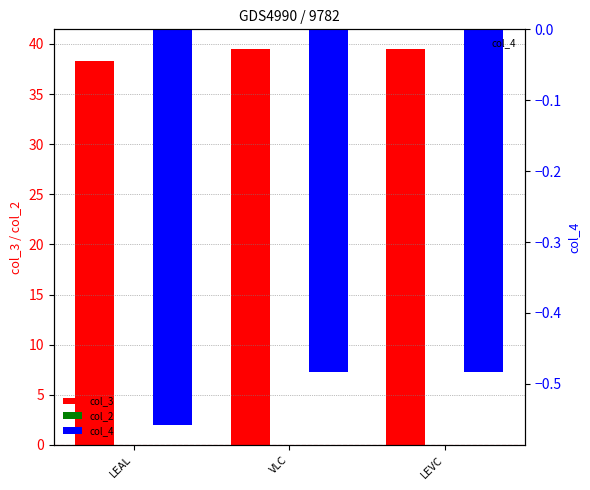

Read the col_4 value at LEVC.

-0.5